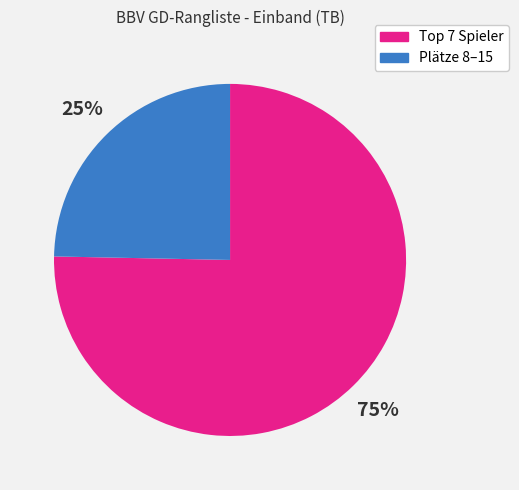

Is there a majority slice in this chart?

Yes